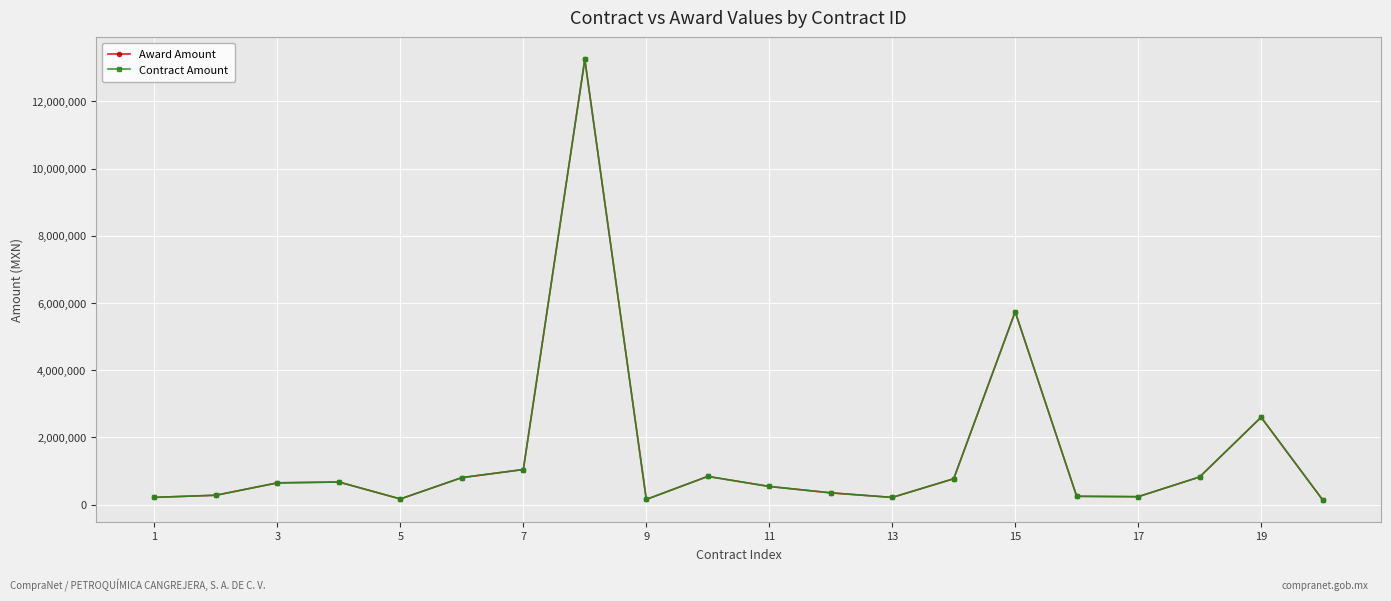

Does the chart have visible grid lines?

Yes